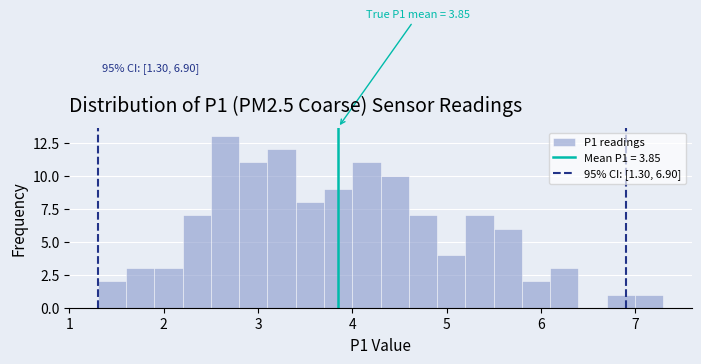

Read against the x-axis, roughly where is the centre of the tallest bar?

2.7